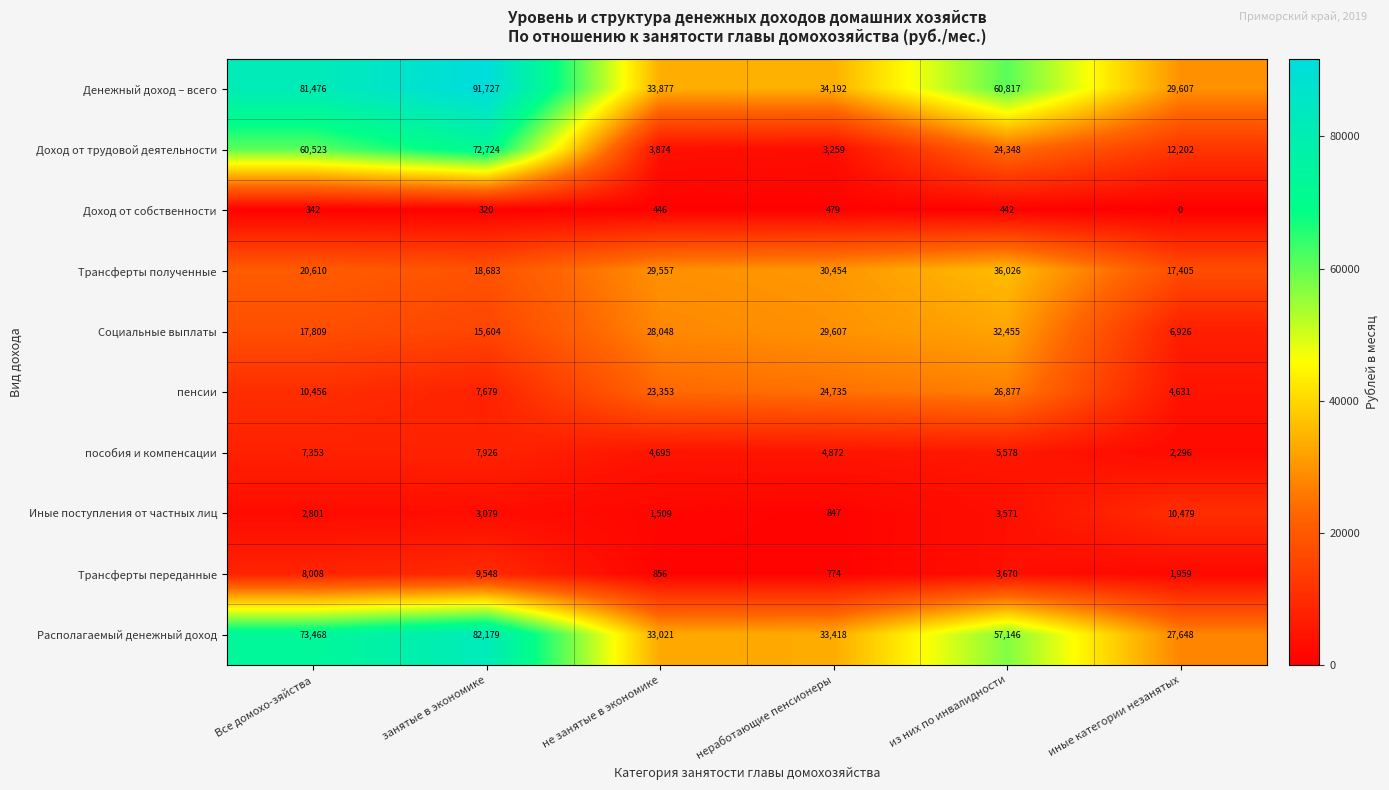

What is the total value across all series at из них по инвалидности?

250930